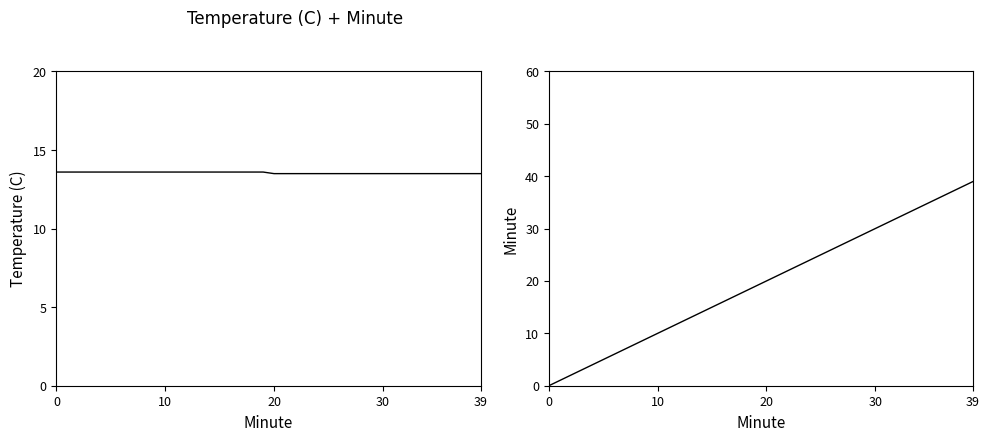

Reading left to right, list all the values displayed in this chart.

Temperature (C): 13.6	13.6	13.6	13.6	13.6	13.6	13.6	13.6	13.6	13.6	13.6	13.6	13.6	13.6	13.6	13.6	13.6	13.6	13.6	13.6	13.5	13.5	13.5	13.5	13.5	13.5	13.5	13.5	13.5	13.5	13.5	13.5	13.5	13.5	13.5	13.5	13.5	13.5	13.5	13.5
Minute: 0.0	1.0	2.0	3.0	4.0	5.0	6.0	7.0	8.0	9.0	10.0	11.0	12.0	13.0	14.0	15.0	16.0	17.0	18.0	19.0	20.0	21.0	22.0	23.0	24.0	25.0	26.0	27.0	28.0	29.0	30.0	31.0	32.0	33.0	34.0	35.0	36.0	37.0	38.0	39.0